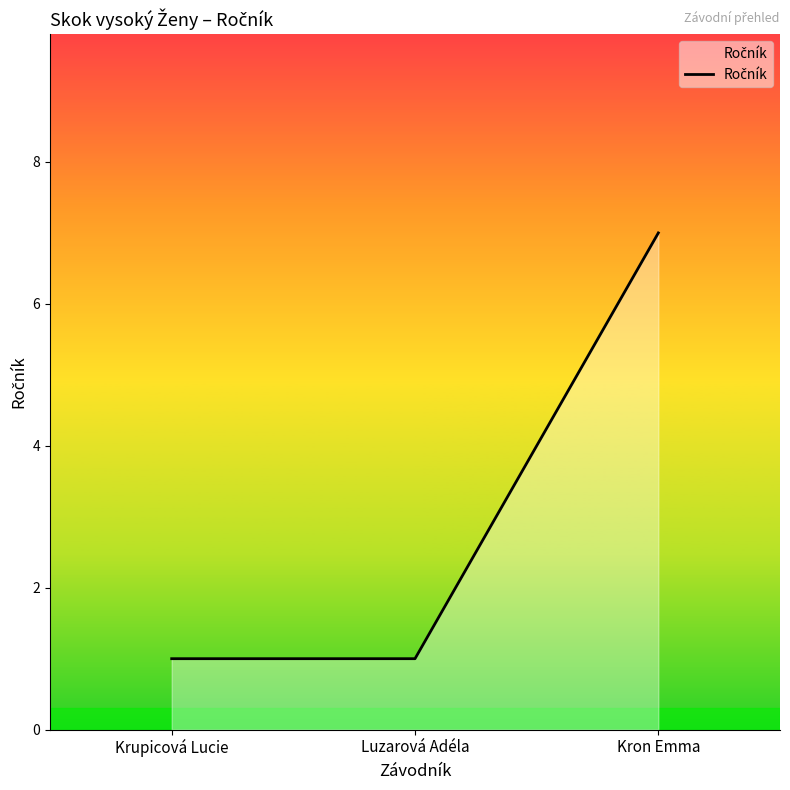

What is the approximate value at Krupicová Lucie?

1